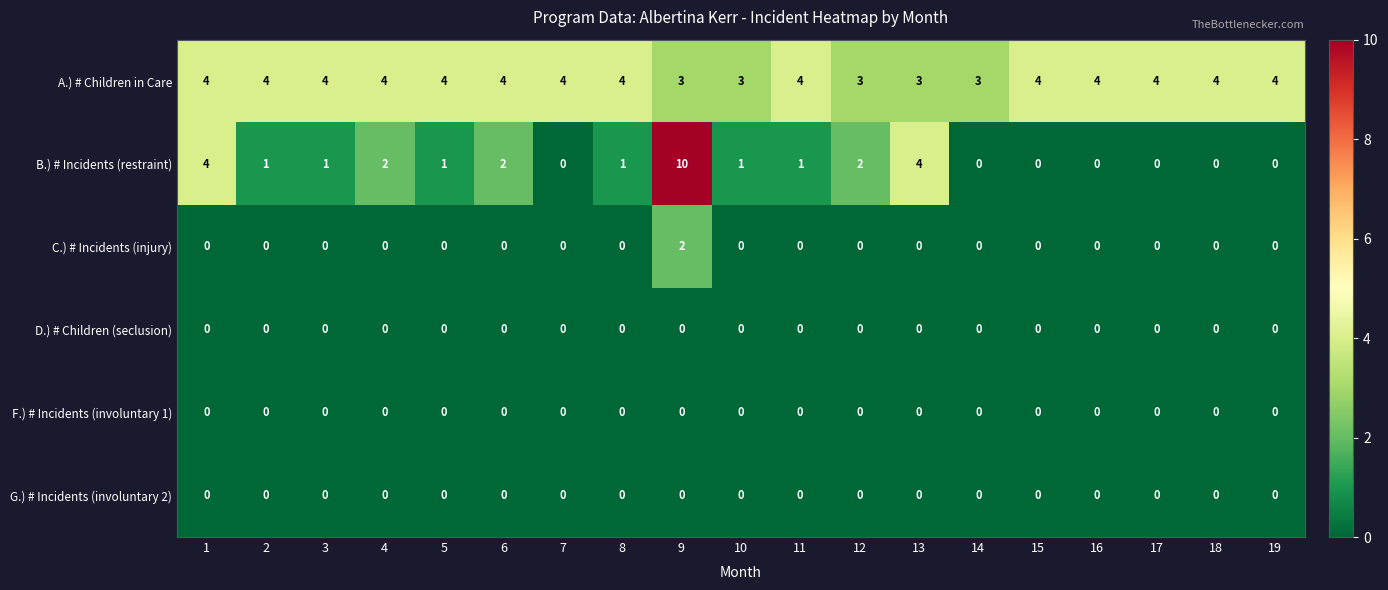

True or false: C.) # Incidents (injury) has a value of 1 at 5.

False